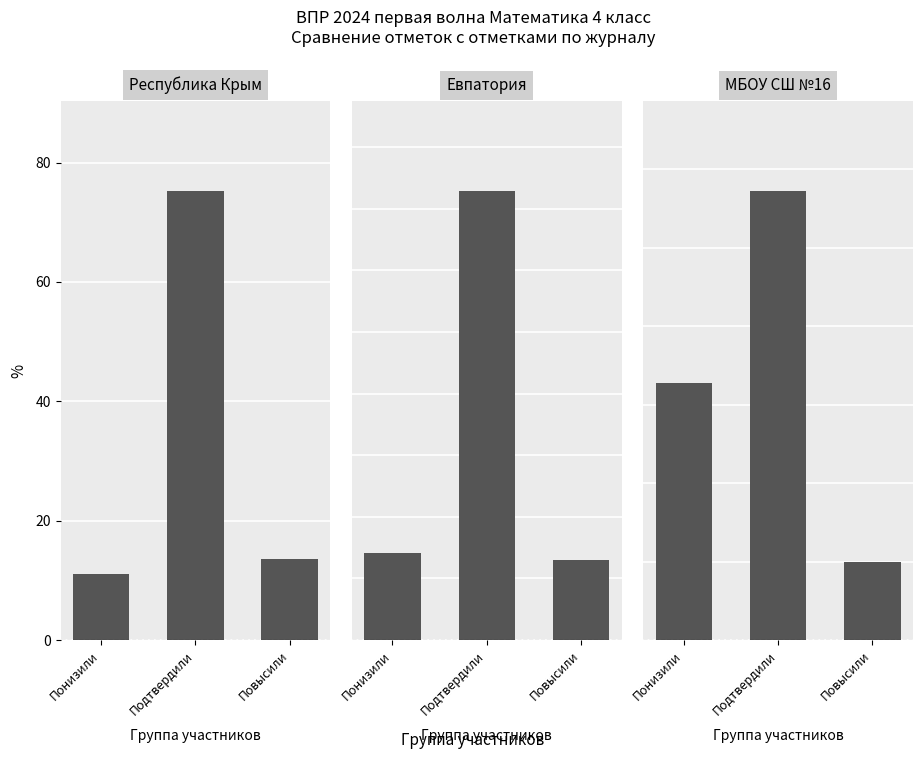

How many values in the Евпатория series are below 14?

1